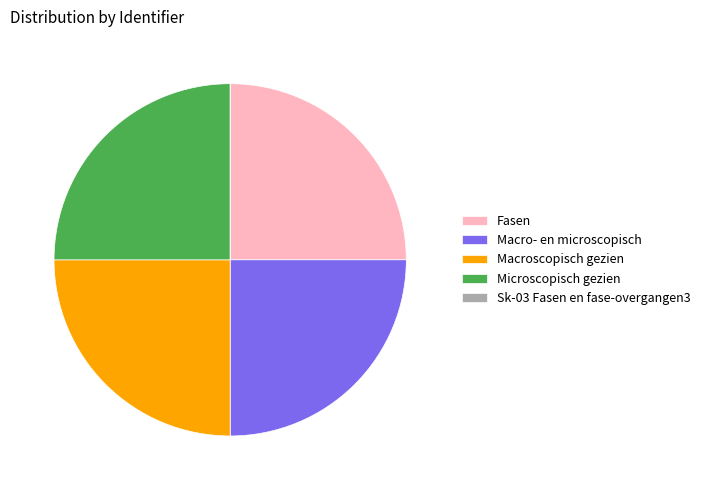

Is it true that Microscopisch gezien is 31% of the pie?

False